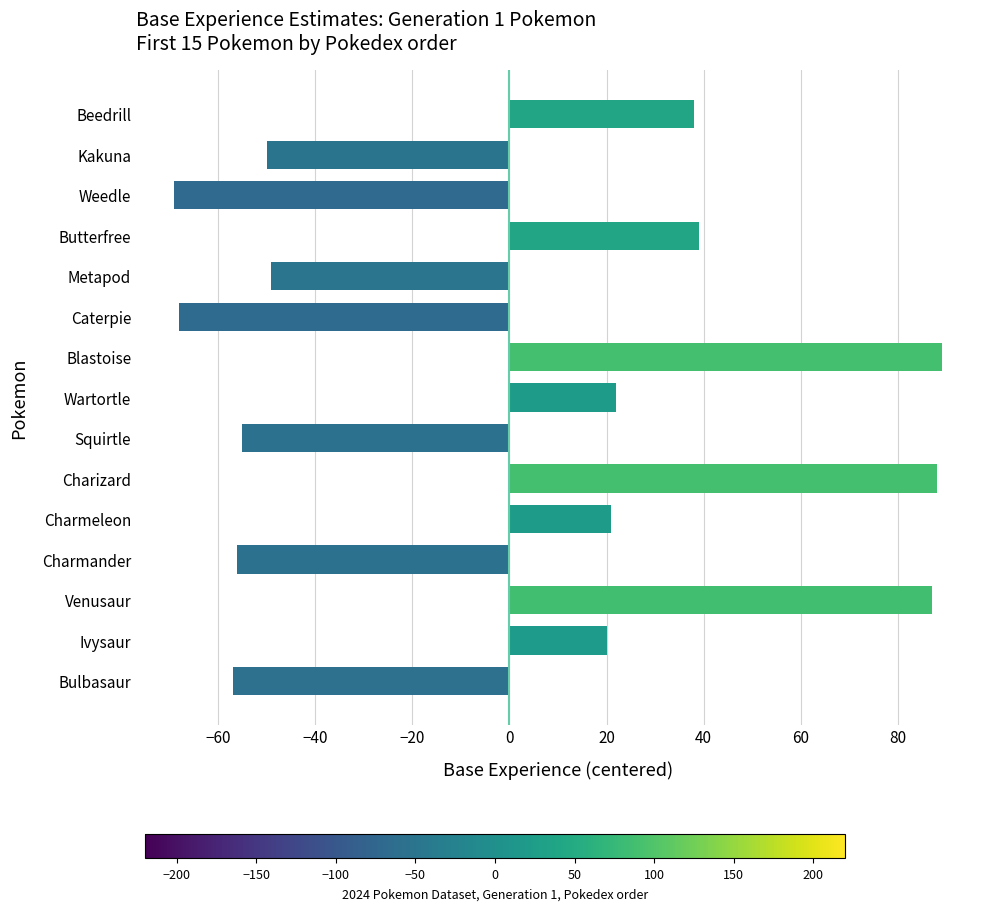

What is the maximum value shown in the chart?

89